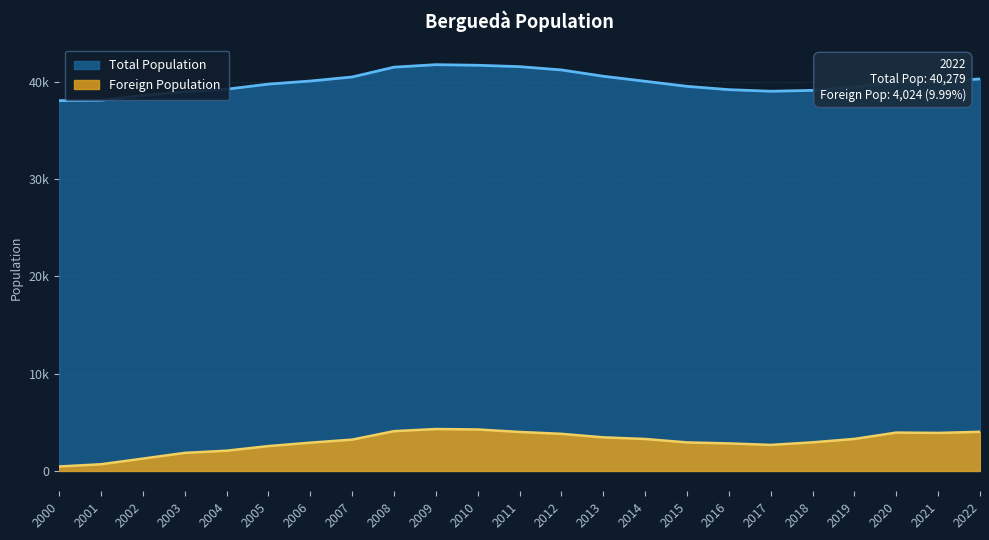

What is the smallest value displayed?

460